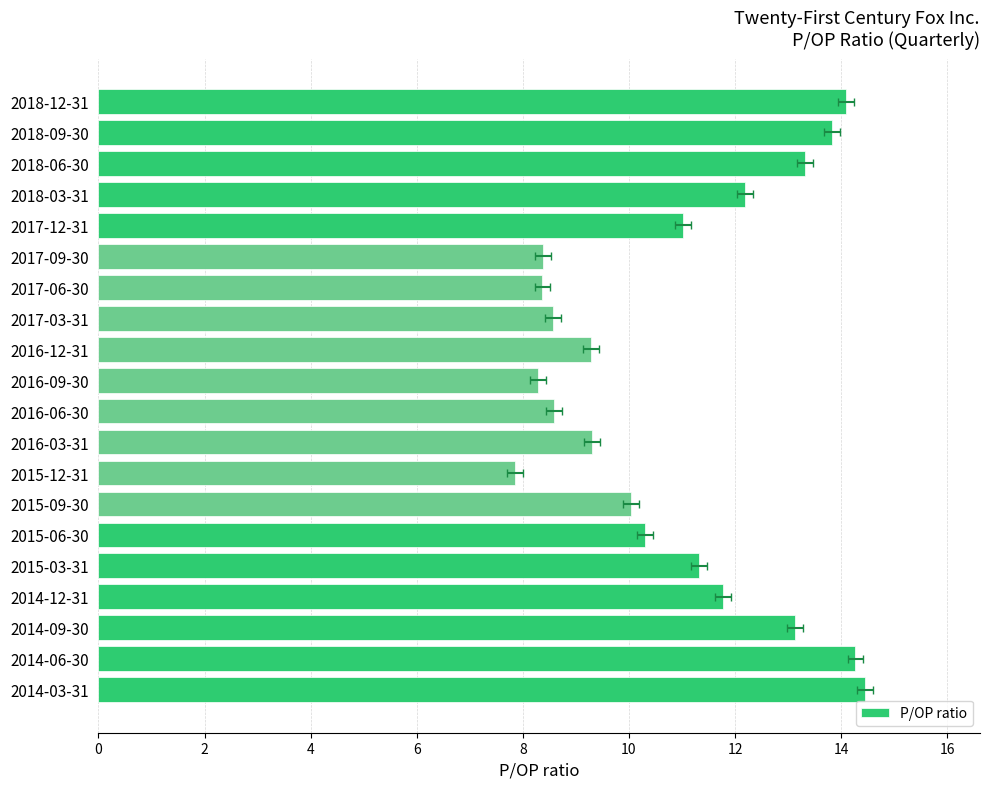

What is the average value?

10.9